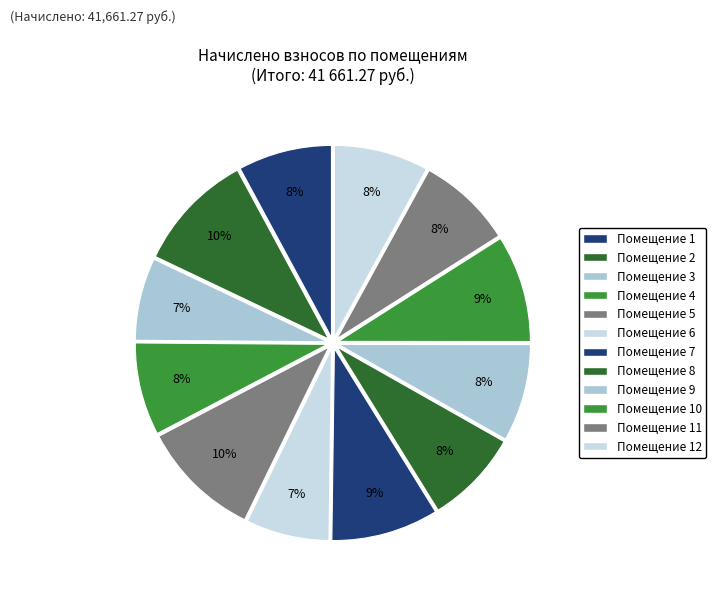

Which slice is the largest?

5